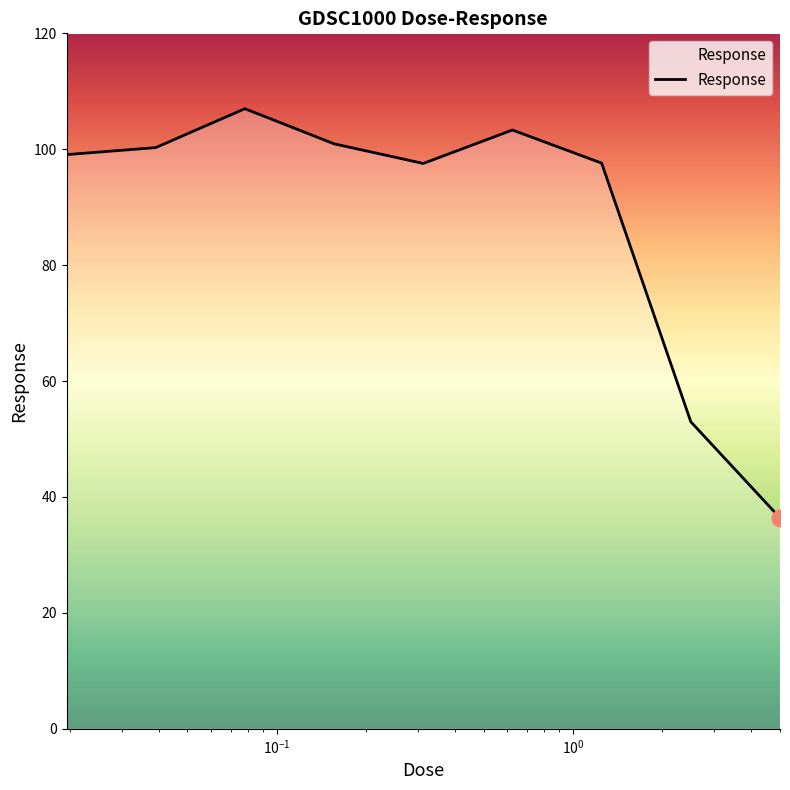

What is the maximum value shown in the chart?

107.0